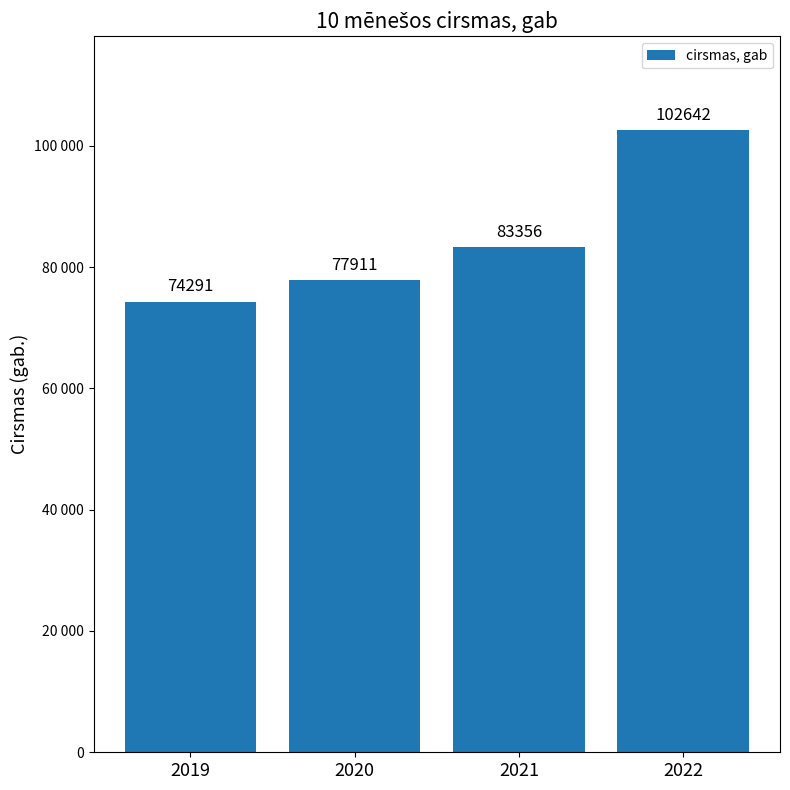

Rank the categories by value from lowest to highest.

2019, 2020, 2021, 2022